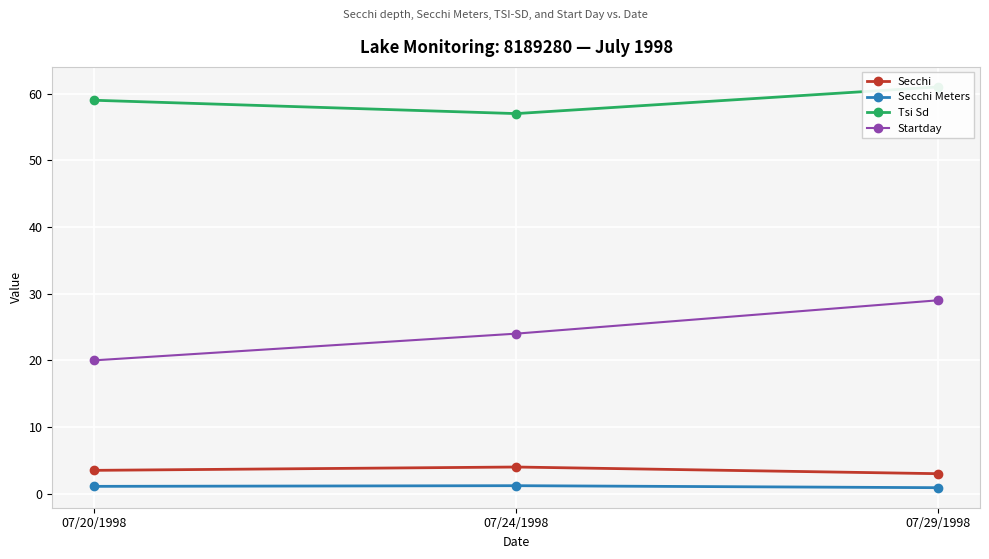

What is the difference between the maximum and second lowest values in the Startday series?

5.0